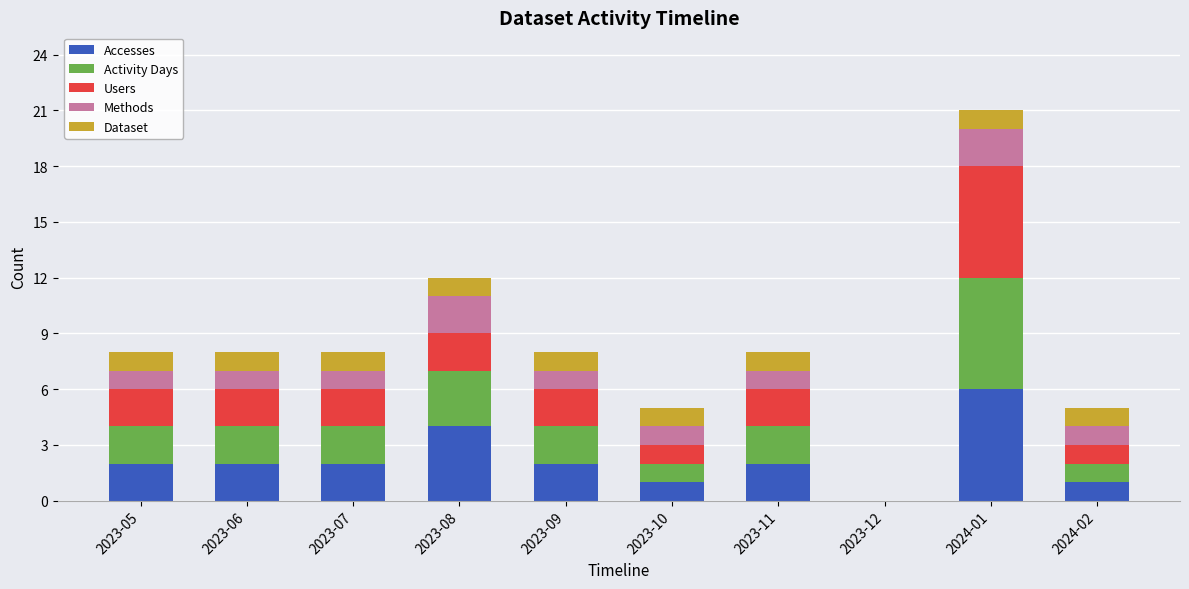

At which category is the sum across all series the highest?

2024-01